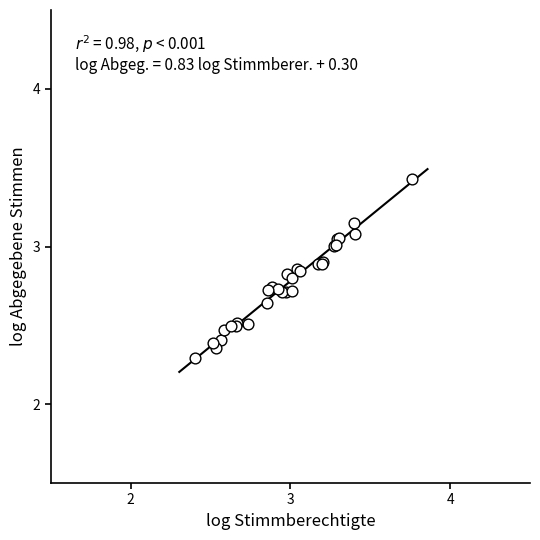

What Y value in the scatter plot is closest to 2?

2.3